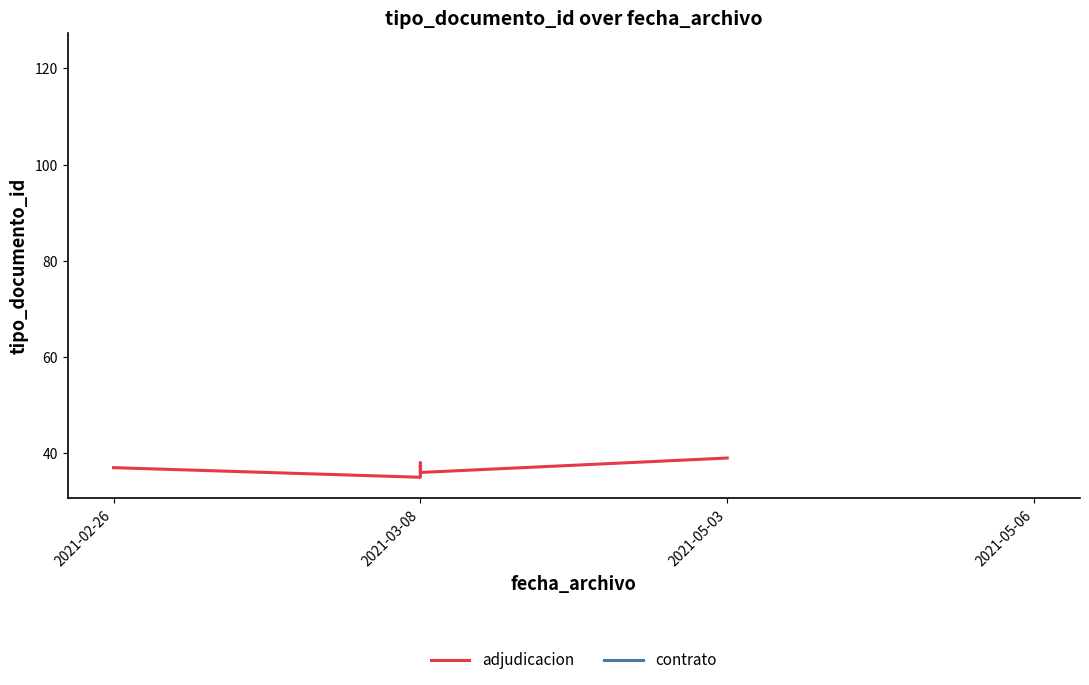

Does the chart have visible grid lines?

No